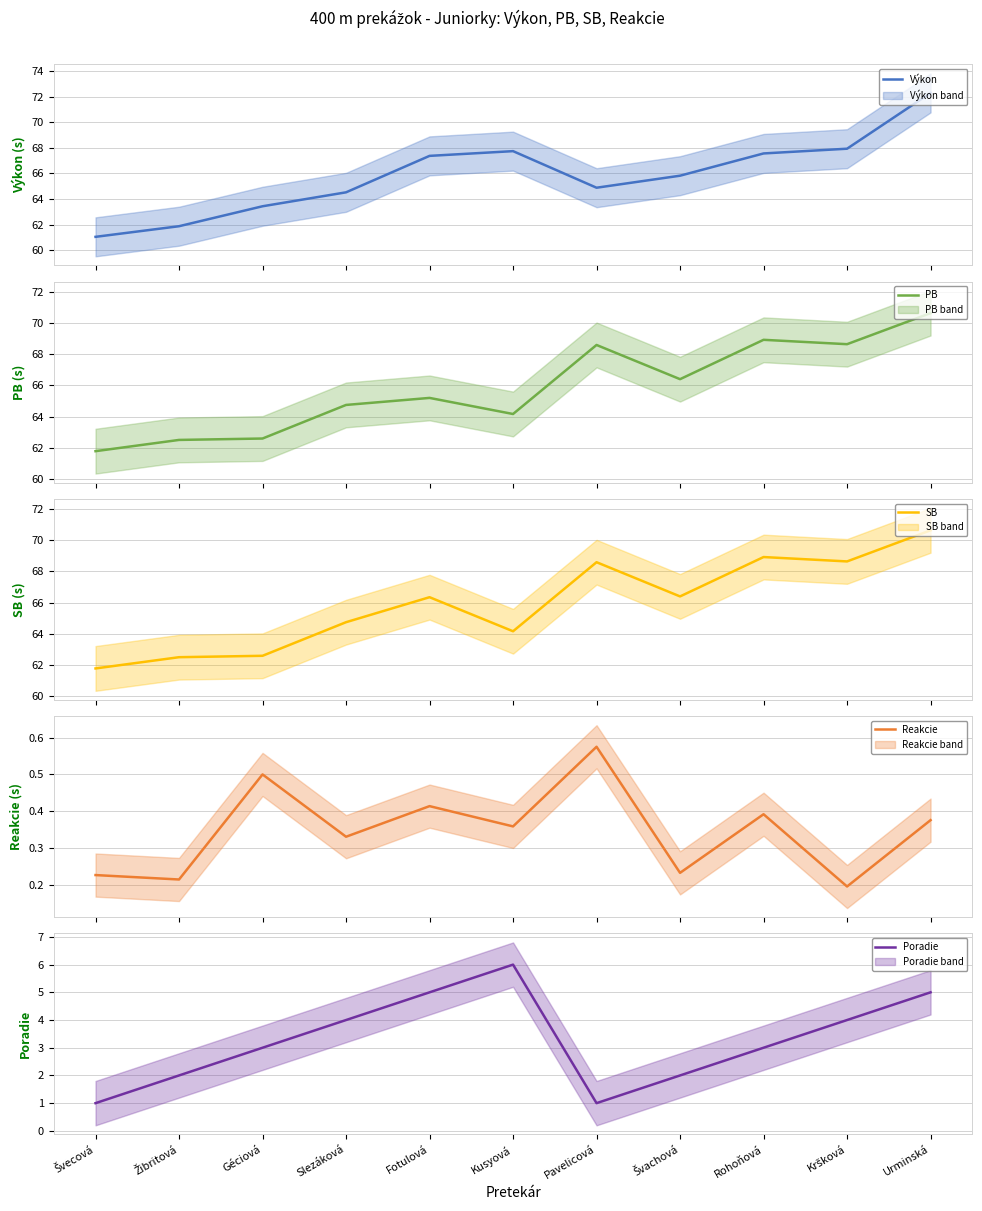

The value of Výkon at Fotulová is 67.4. True or false?

True